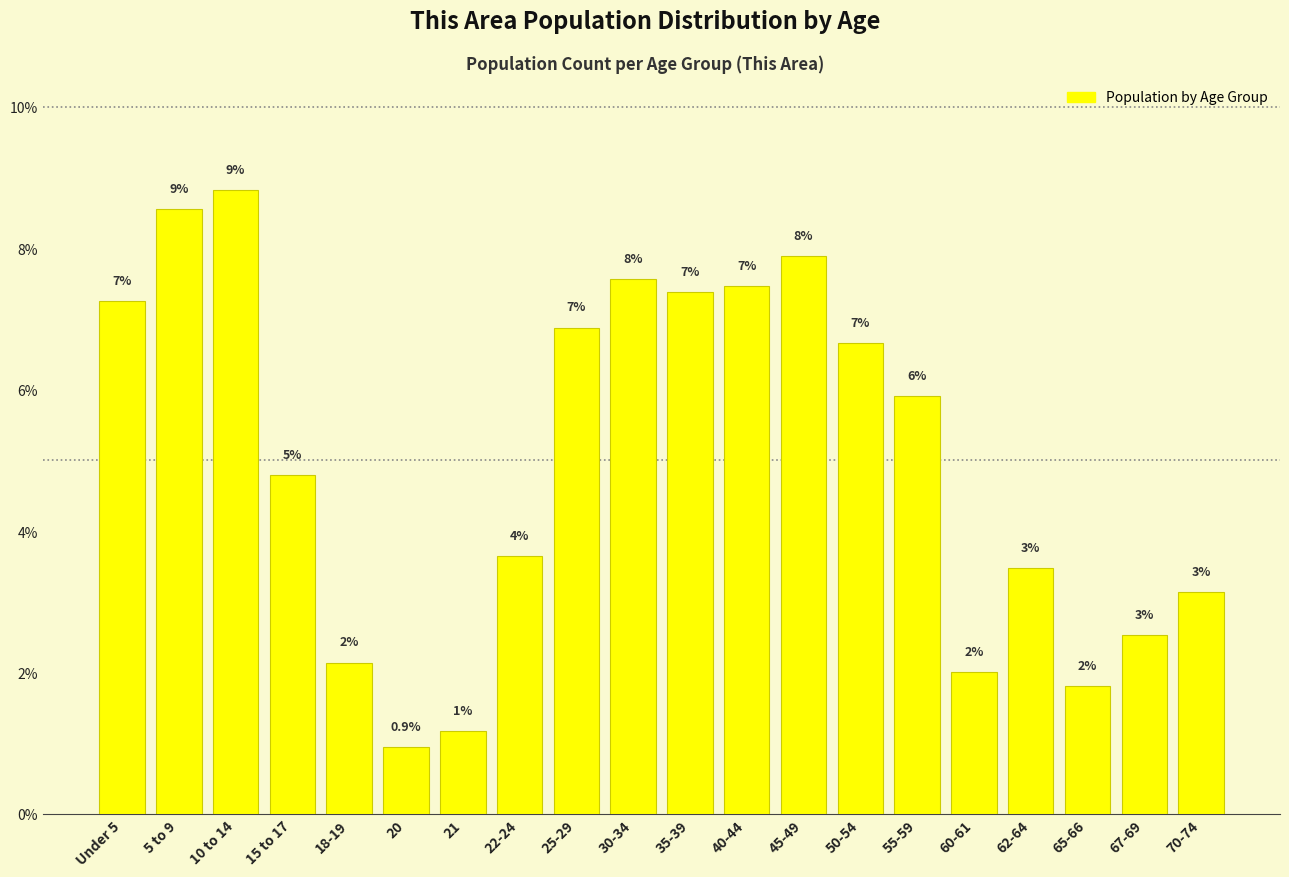

How many bars are there in total?

20